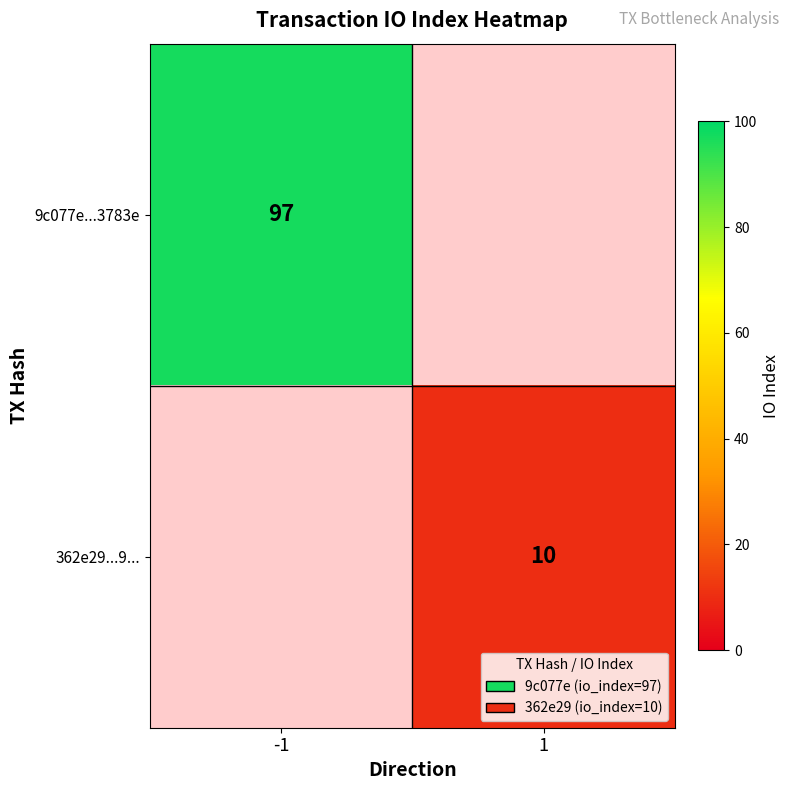

What is the maximum value shown in the chart?

97.0